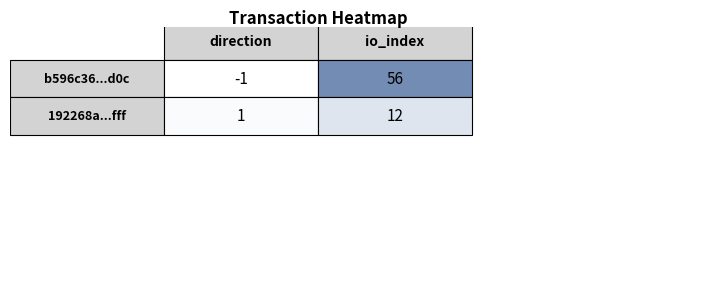

Rank the series at 1 from lowest to highest value.

192268a52f82a013e5af9c24b667434c4faafff, b596c36ed8e46006d10c3210f468717f5e28d0c